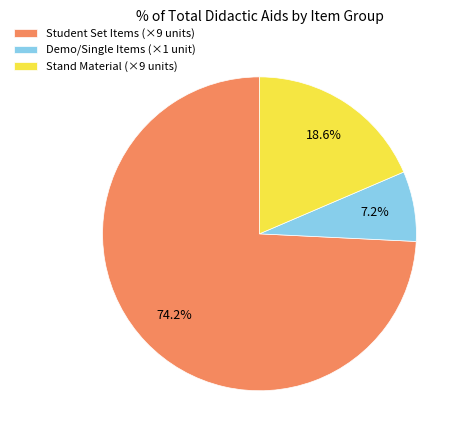

Count the number of slices in the pie.

3